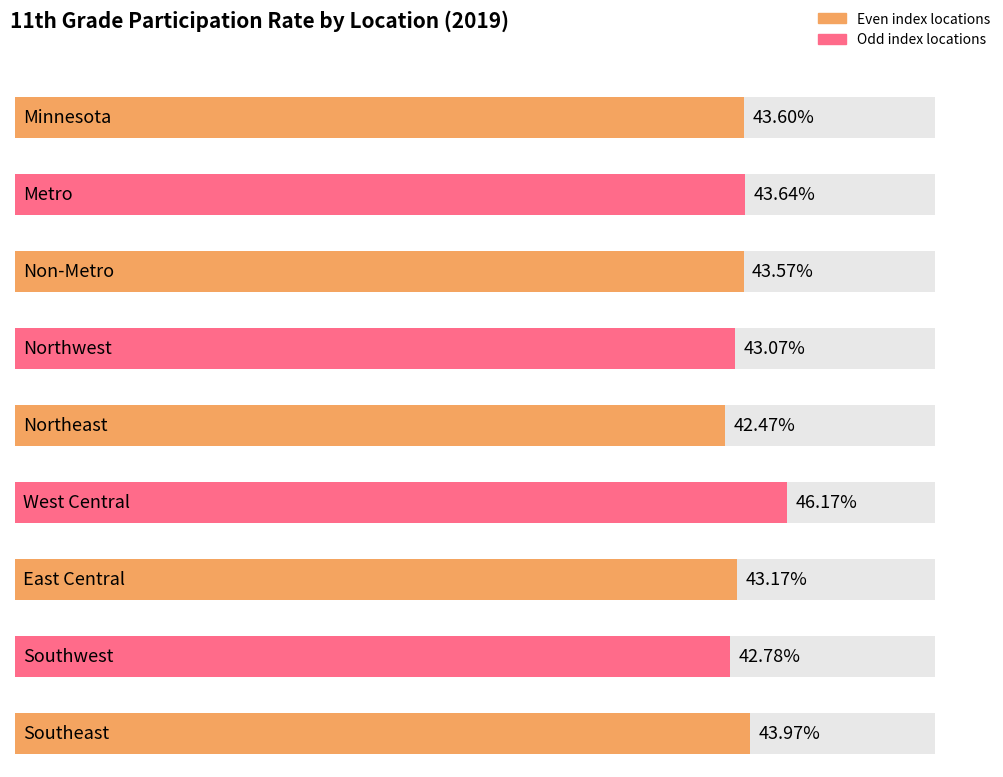

Rank the categories by value from highest to lowest.

West Central, Southeast, Metro, Minnesota, Non-Metro, East Central, Northwest, Southwest, Northeast